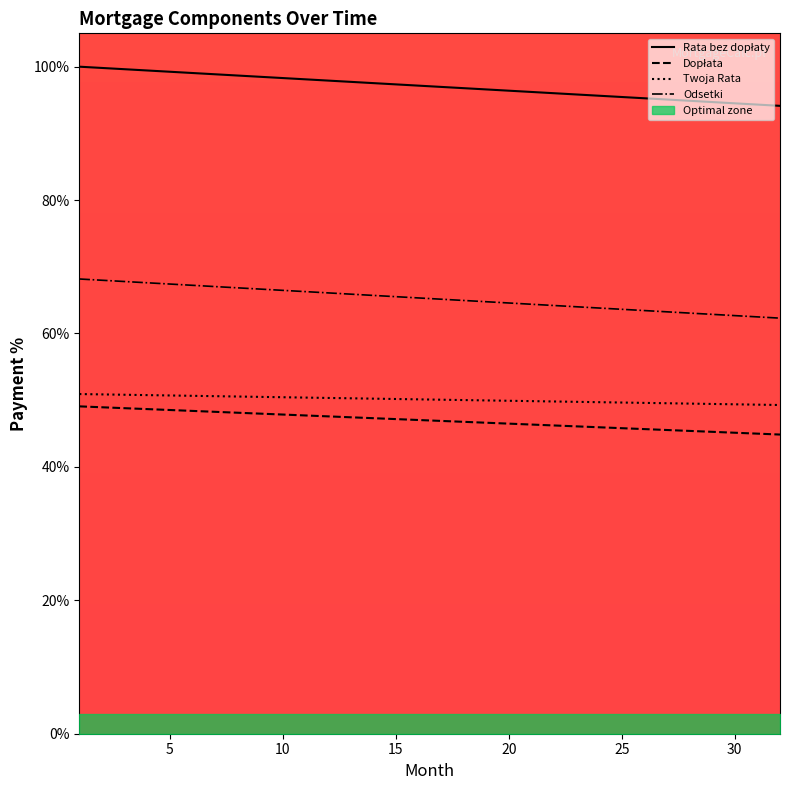

Is this an area chart (filled region under the line)?

No